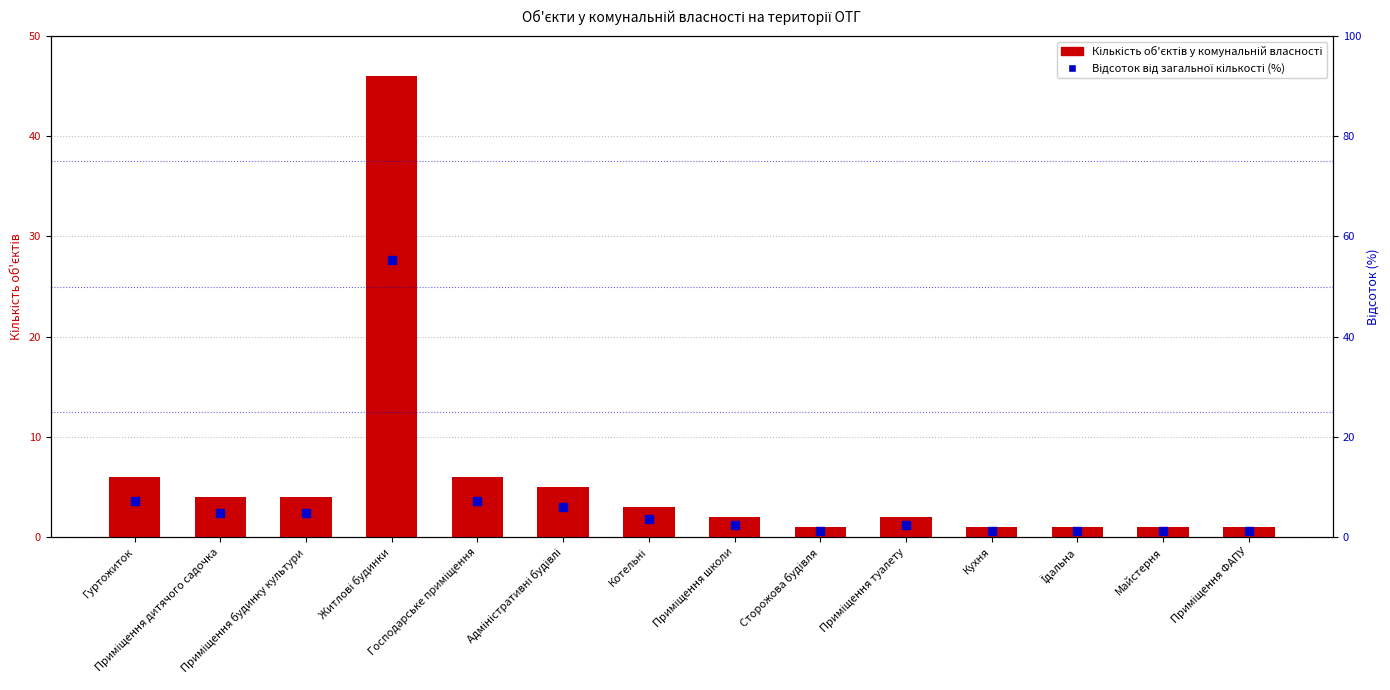

What is the total value across all series at Їдальна?

2.2